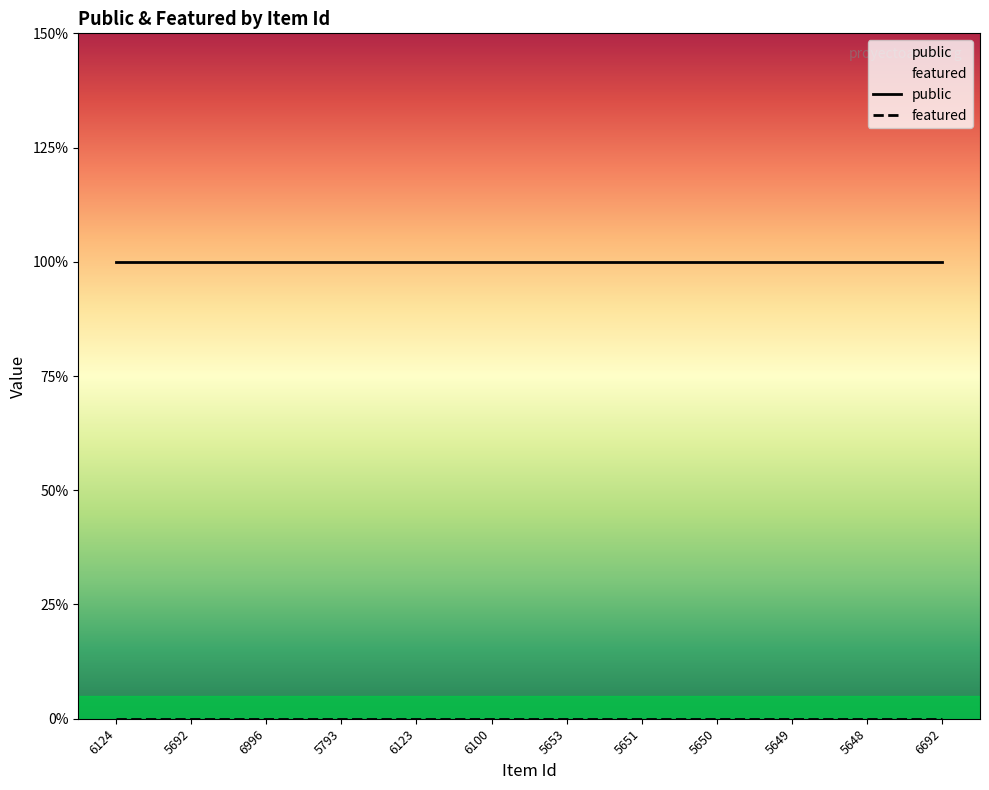

True or false: featured and public intersect in this chart.

False